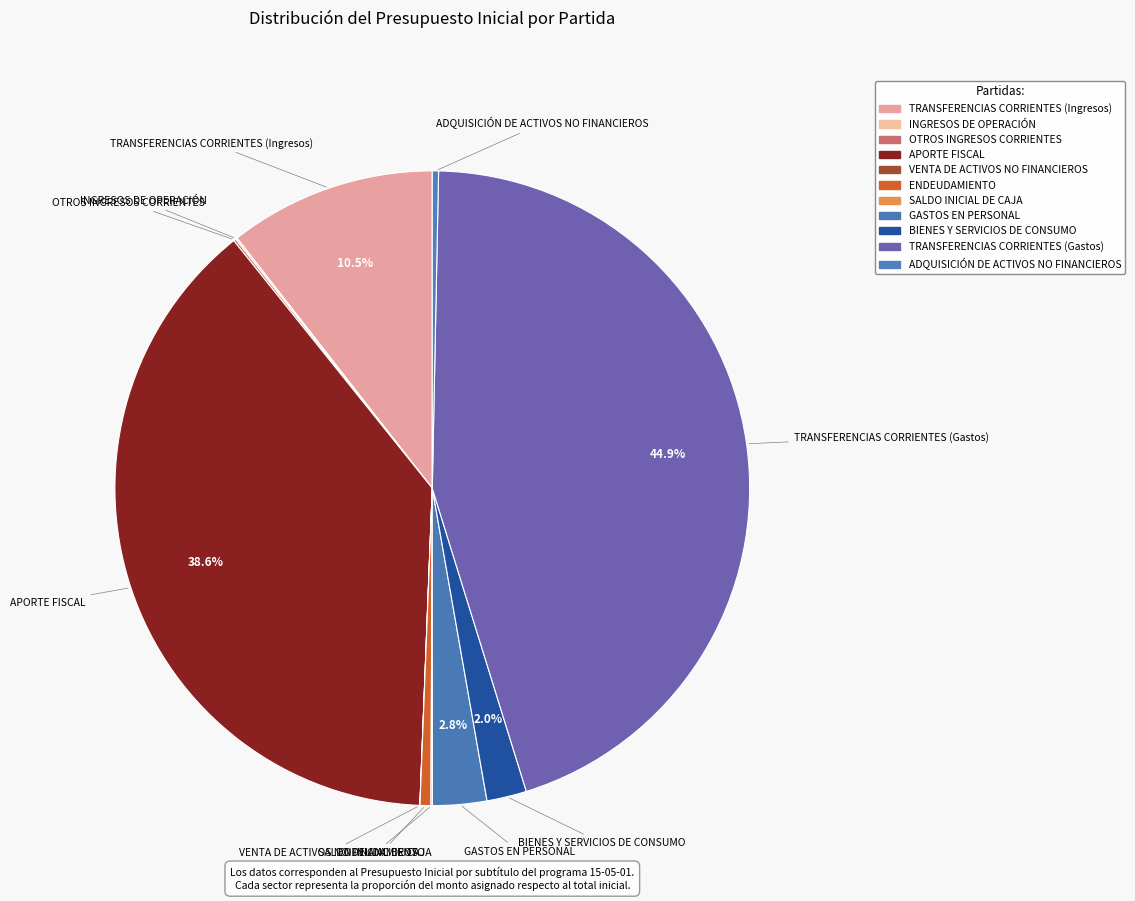

How many segments does this pie chart have?

11